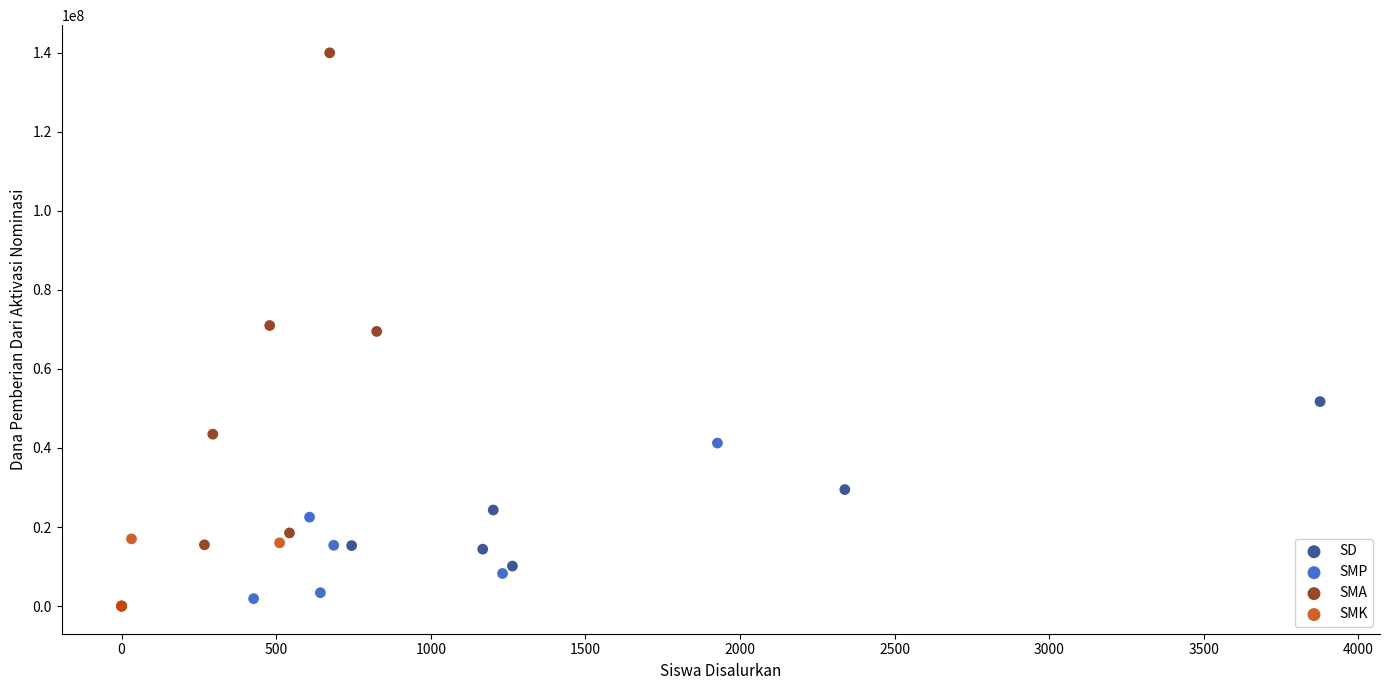

Which series has the widest spread of Y values?

SMA